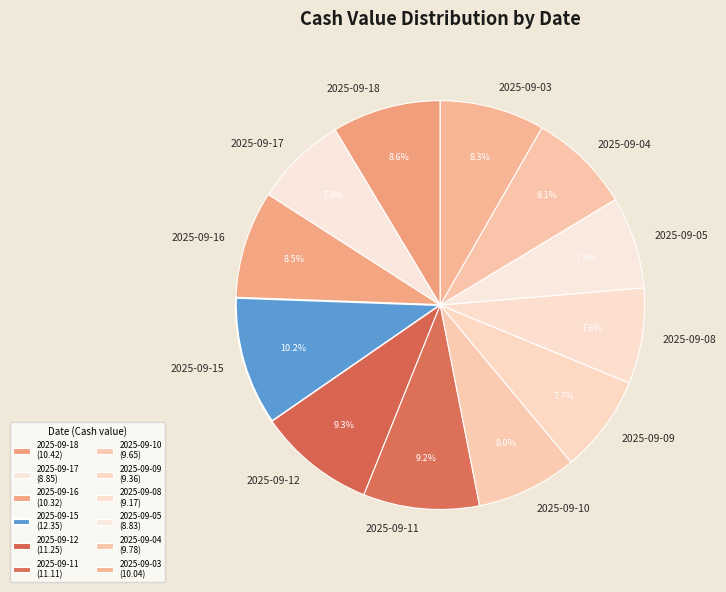

Does 2025-09-17 account for over 50% of the chart?

No